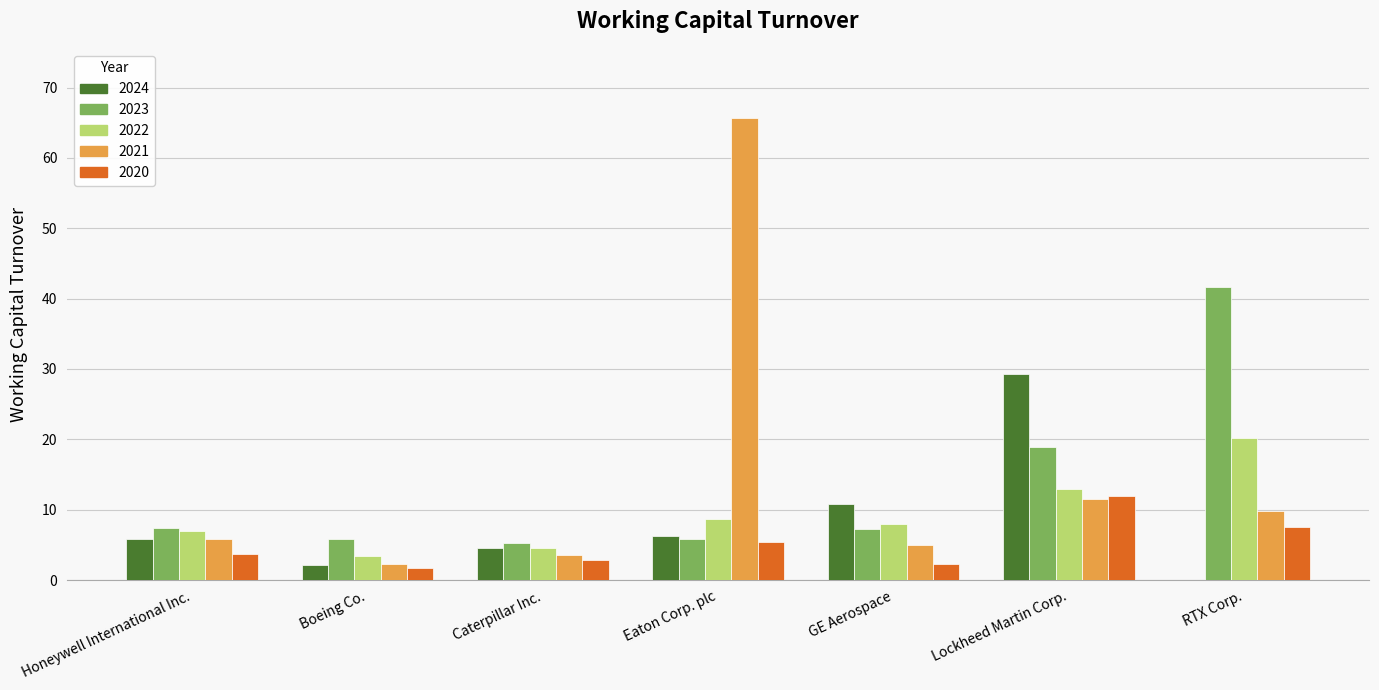

Which series changed the most between Boeing Co. and RTX Corp.?

2023